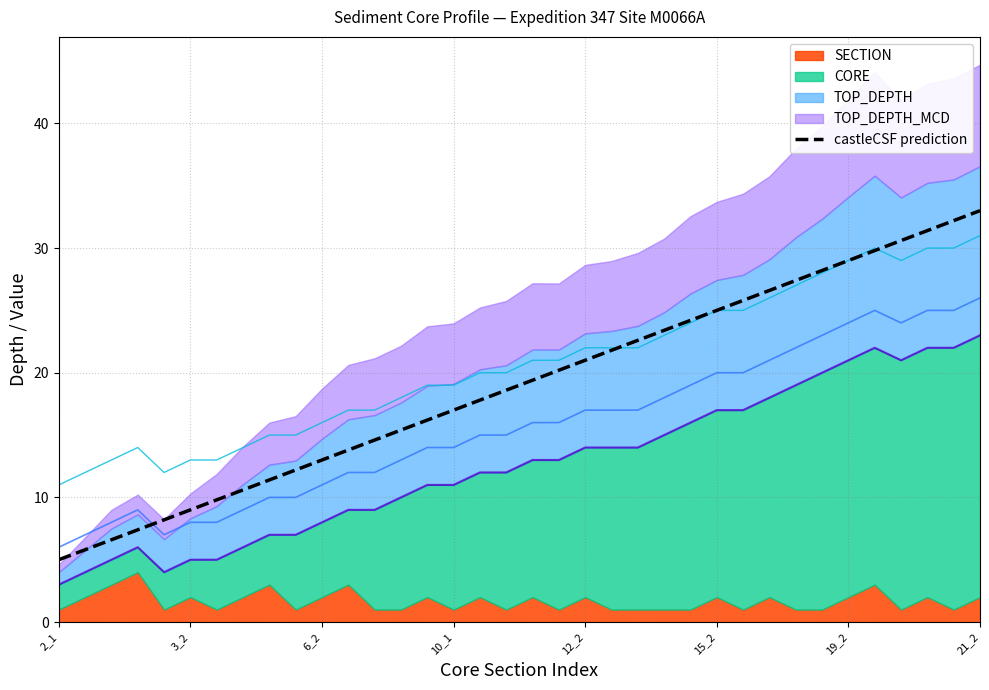

What is the average value?

19.0